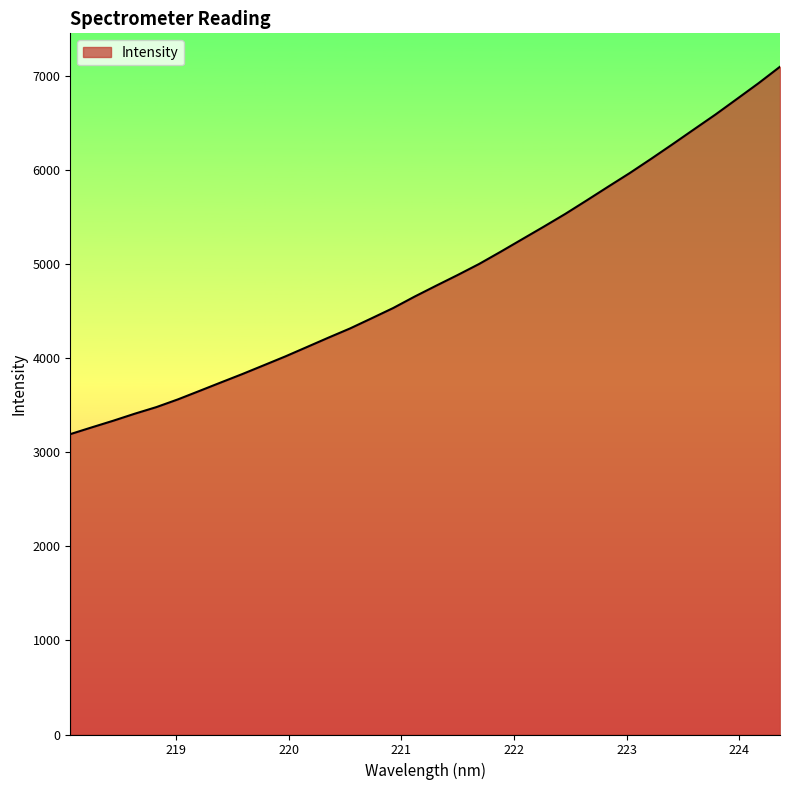

How many lines are shown in the chart?

1